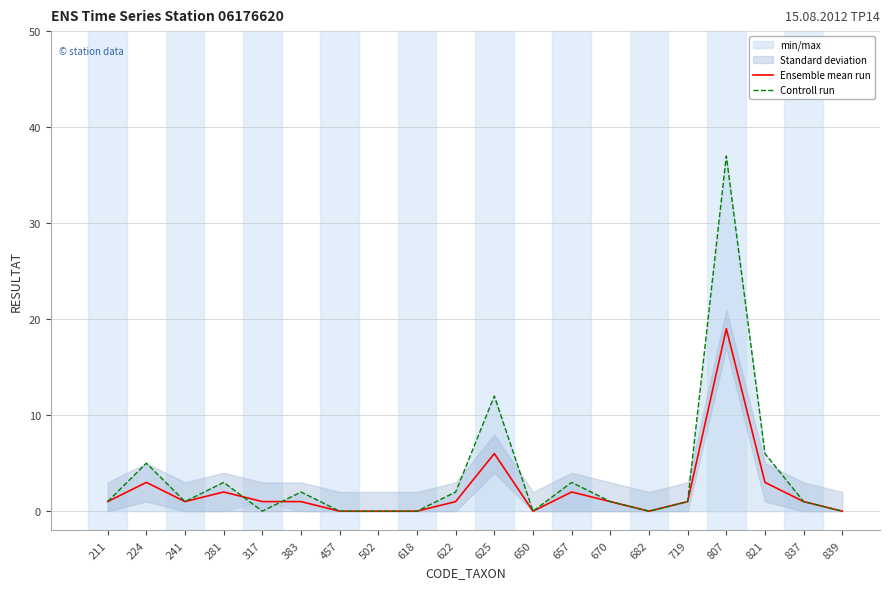

Which label corresponds to the smallest value in the chart?

457